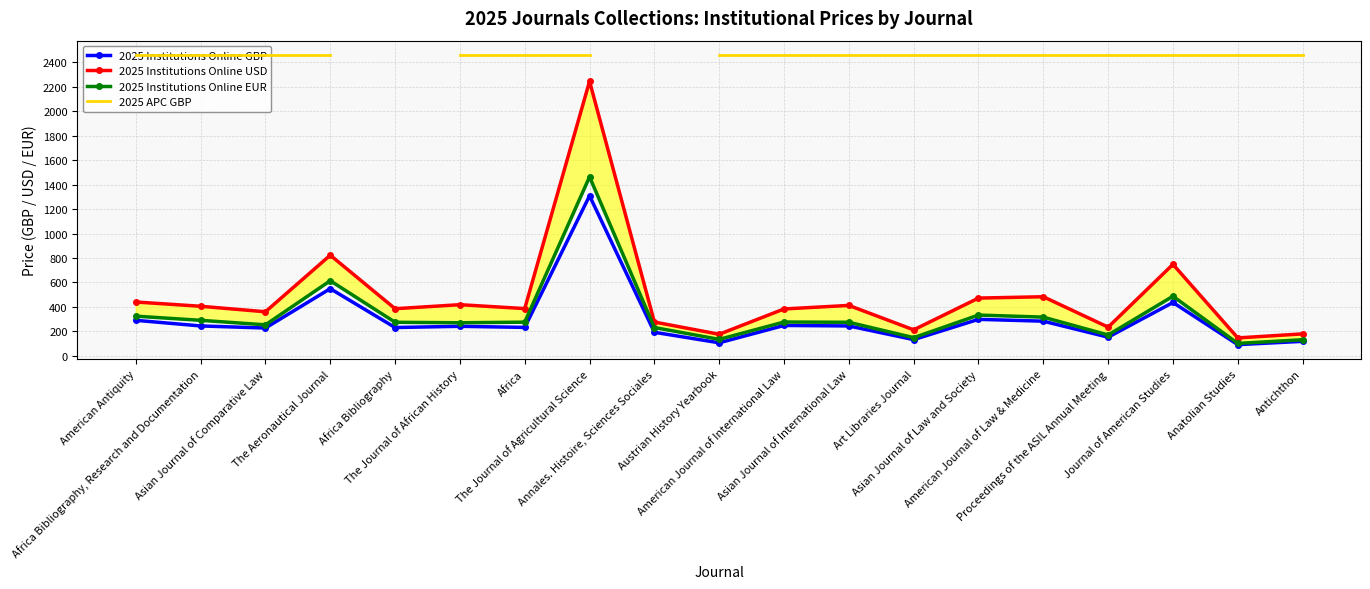

Which series has the widest spread of values?

2025 Institutions Online USD